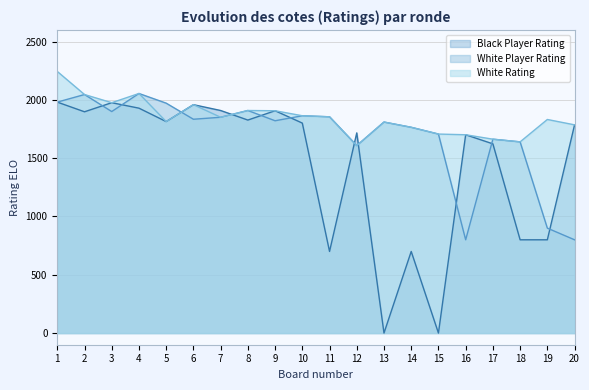

Which series has the largest total across all categories?

White Rating